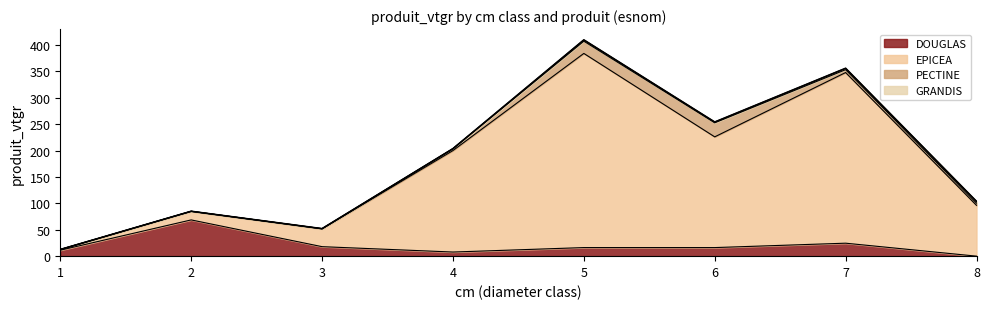

In DOUGLAS, how many points are higher than both neighbors (excluding endpoints)?

3